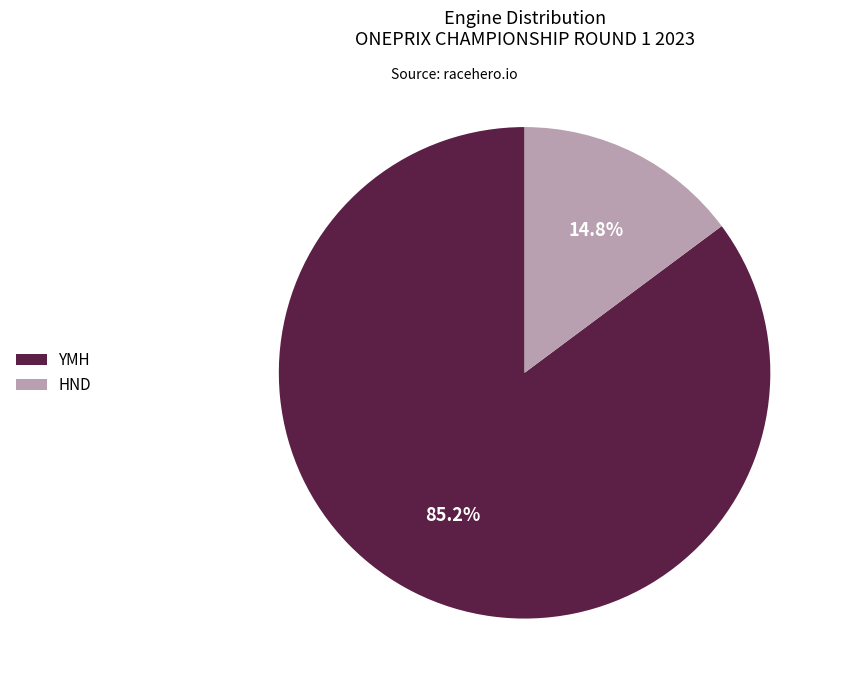

Count the number of slices in the pie.

2